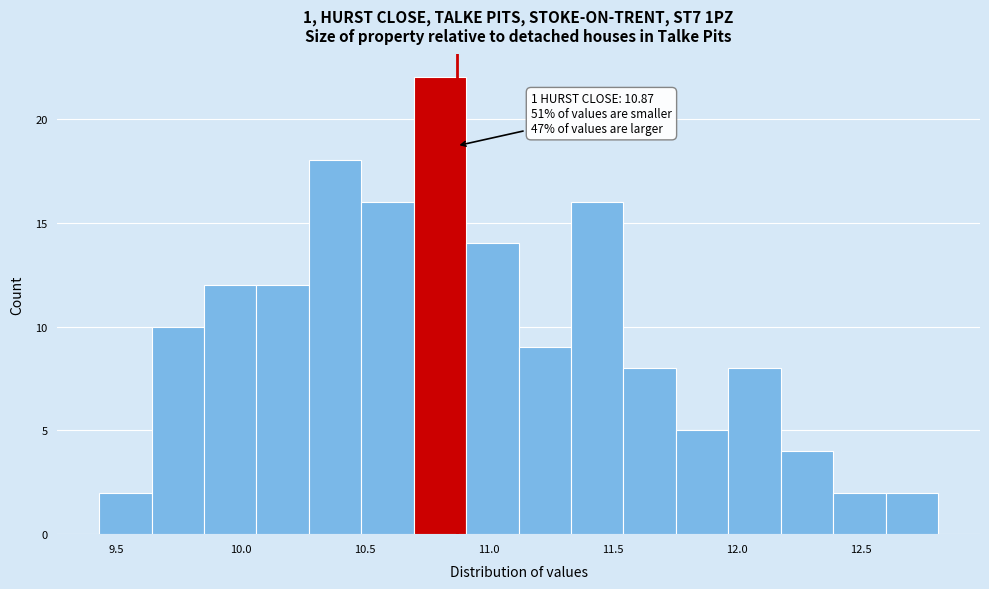

Over which range of the x-axis is the bar tallest?

10.70 to 10.90